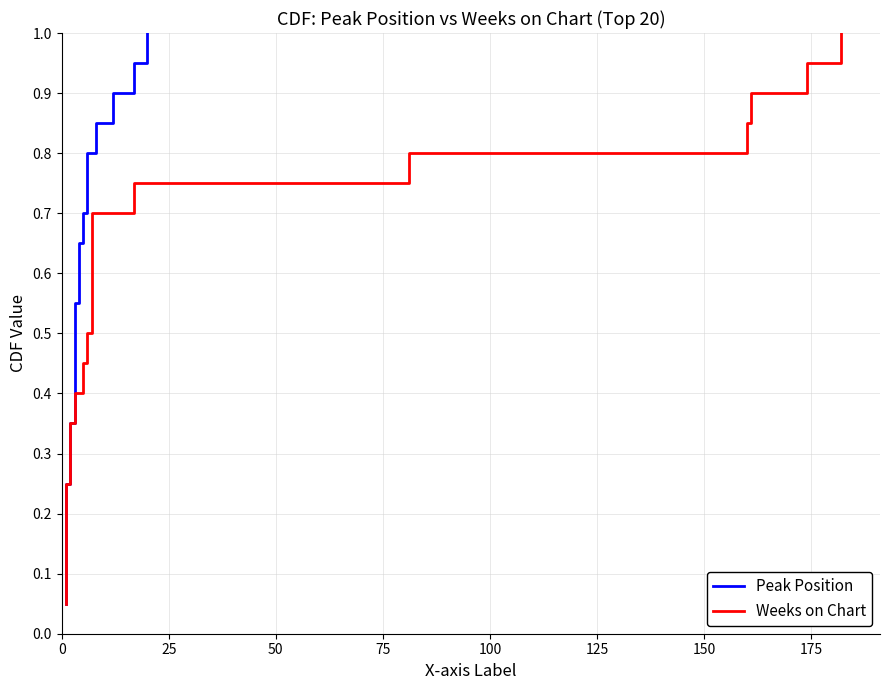

What is the maximum value for Peak Position?

1.0